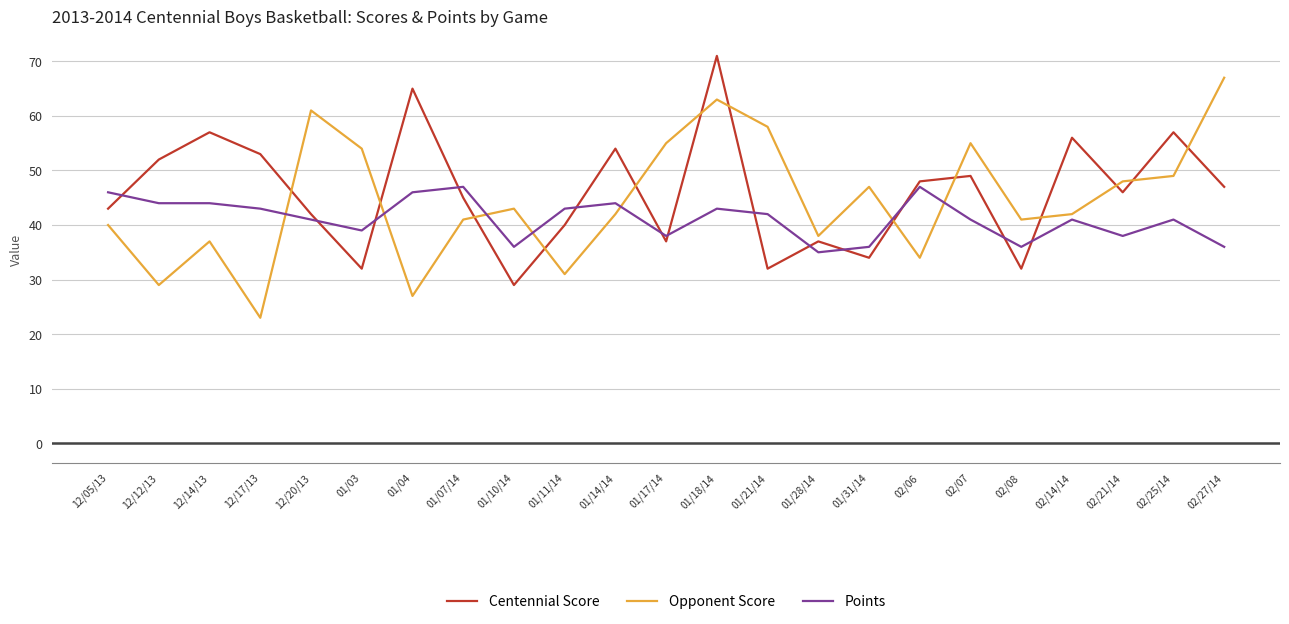

Read the Centennial Score value at 12/05/13, to the nearest 10.

40